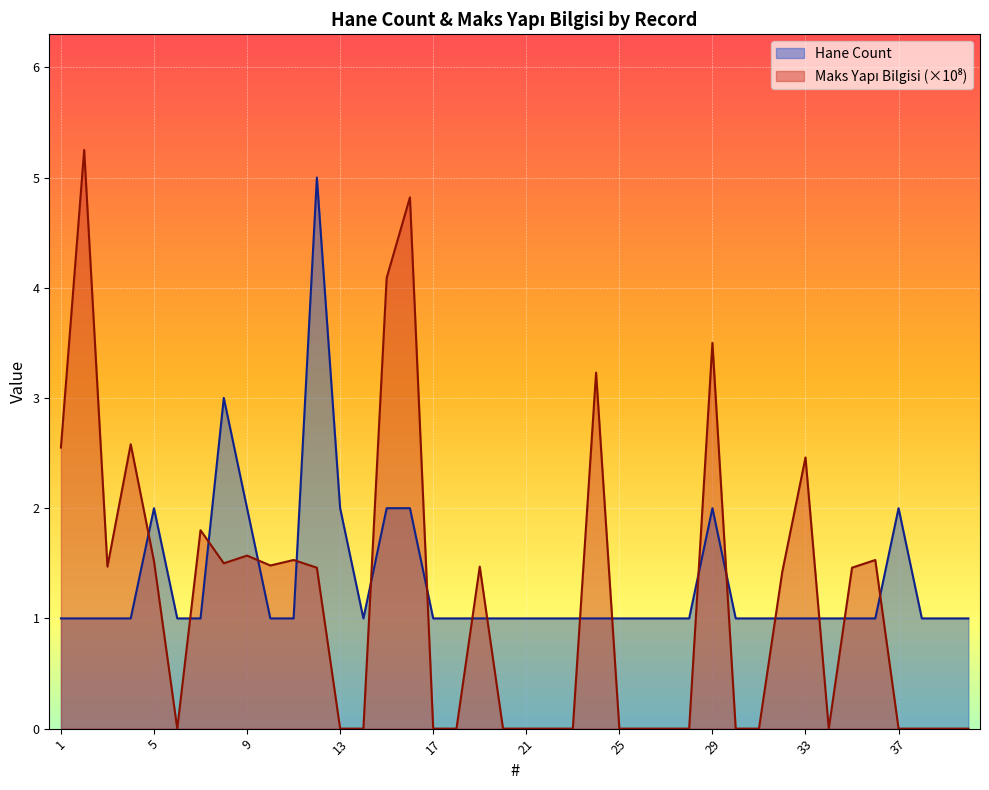

Is the value of Maks Yapi Bilgisi (normalized) at 25 greater than the value of Hane Count at 37?

No